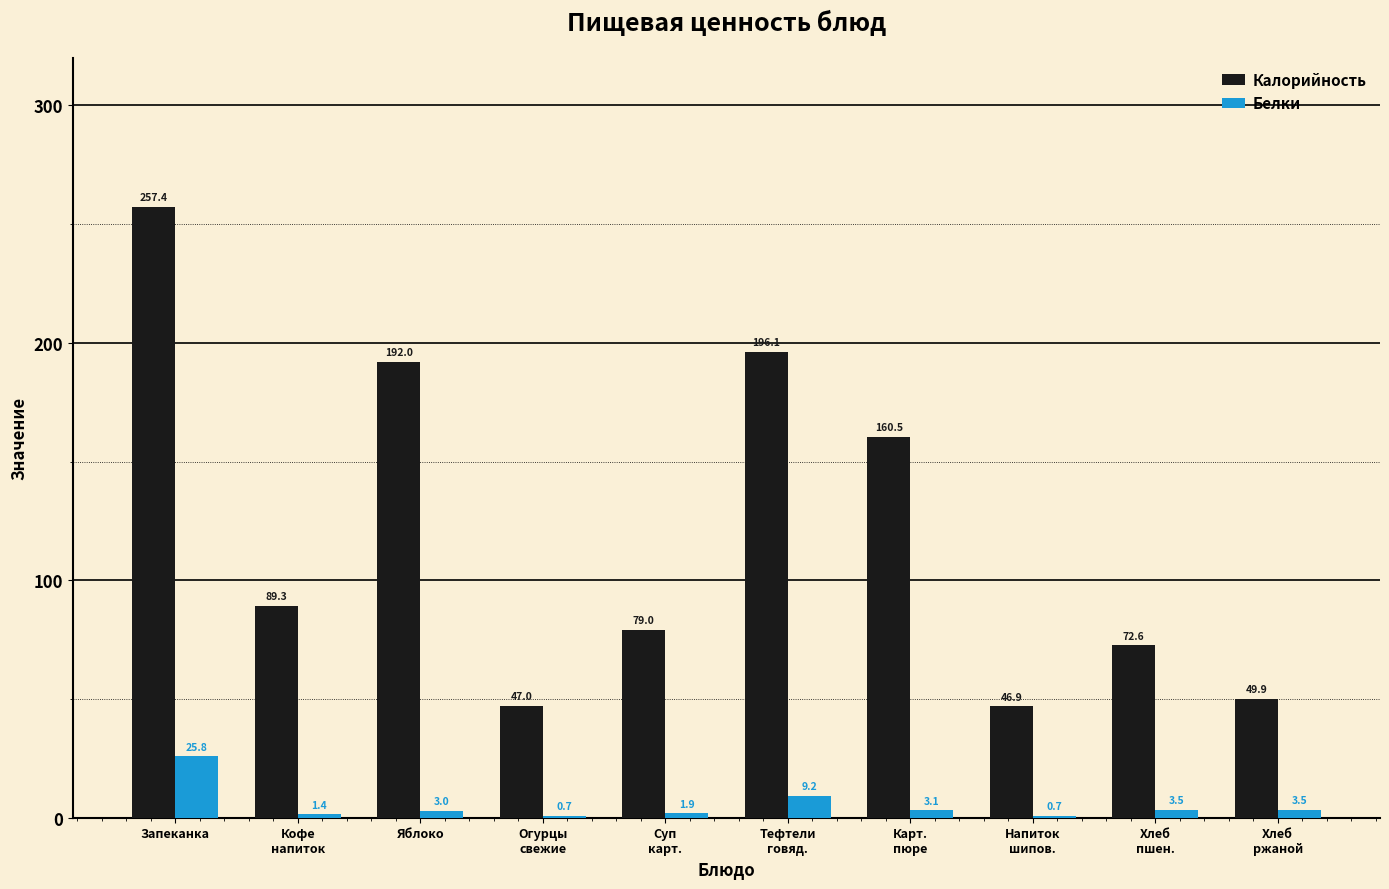

Where does the Калорийность series first go above 89?

Запеканка